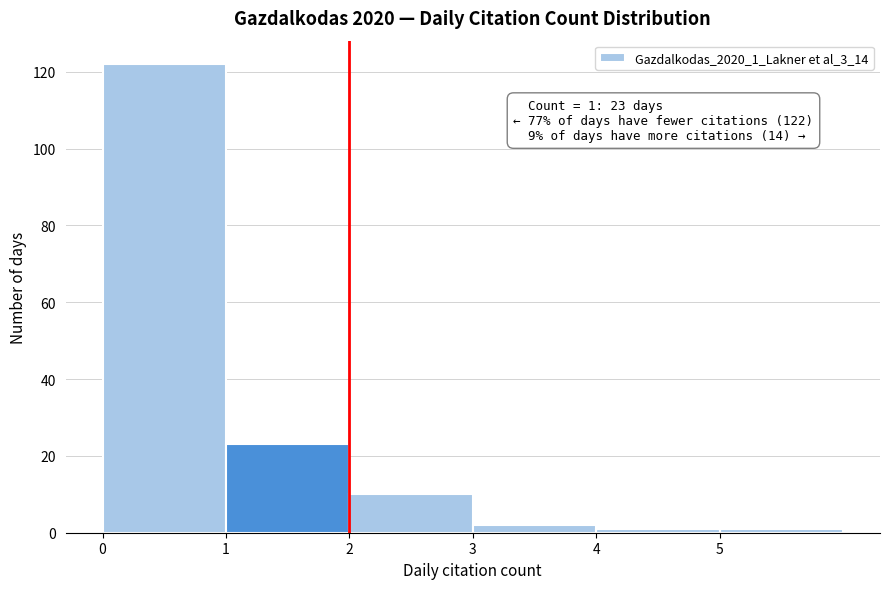

Which range on the x-axis has the tallest bar?

0 to 1